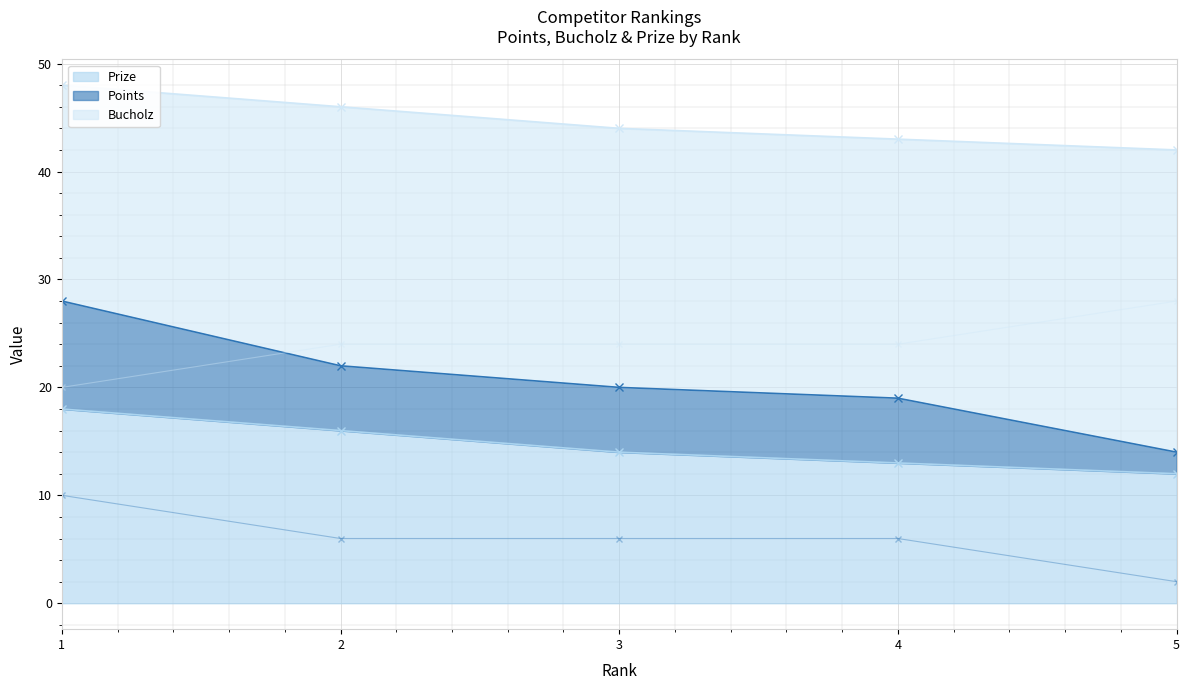

The value of Prize at 4 is 20. True or false?

False